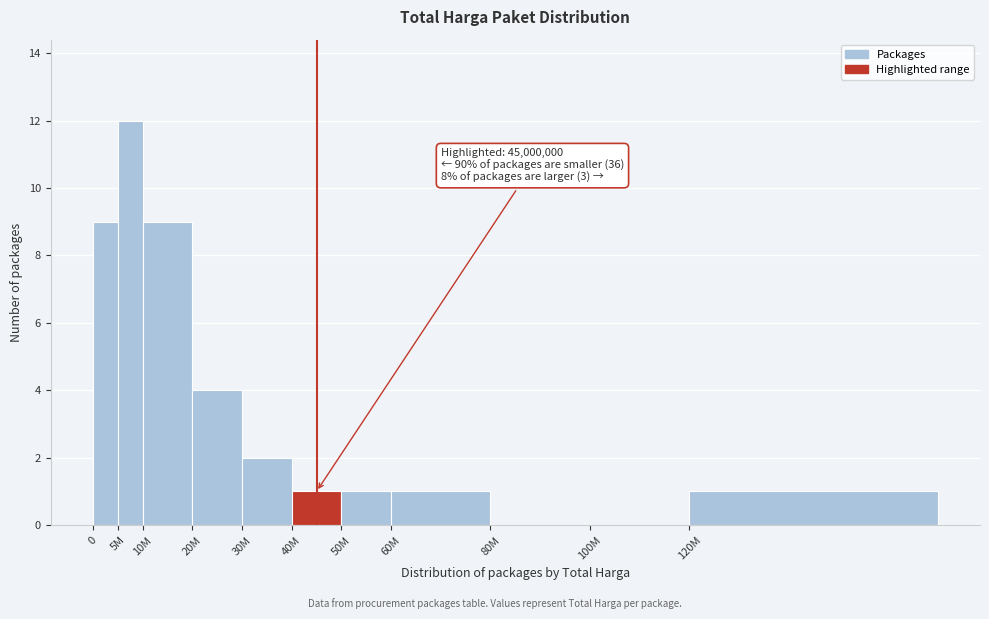

Reading left to right, what are all the values shown in this chart?

0=9	5M=12	10M=9	20M=4	30M=2	40M=1	50M=1	60M=1	80M=0	100M=0	120M=1